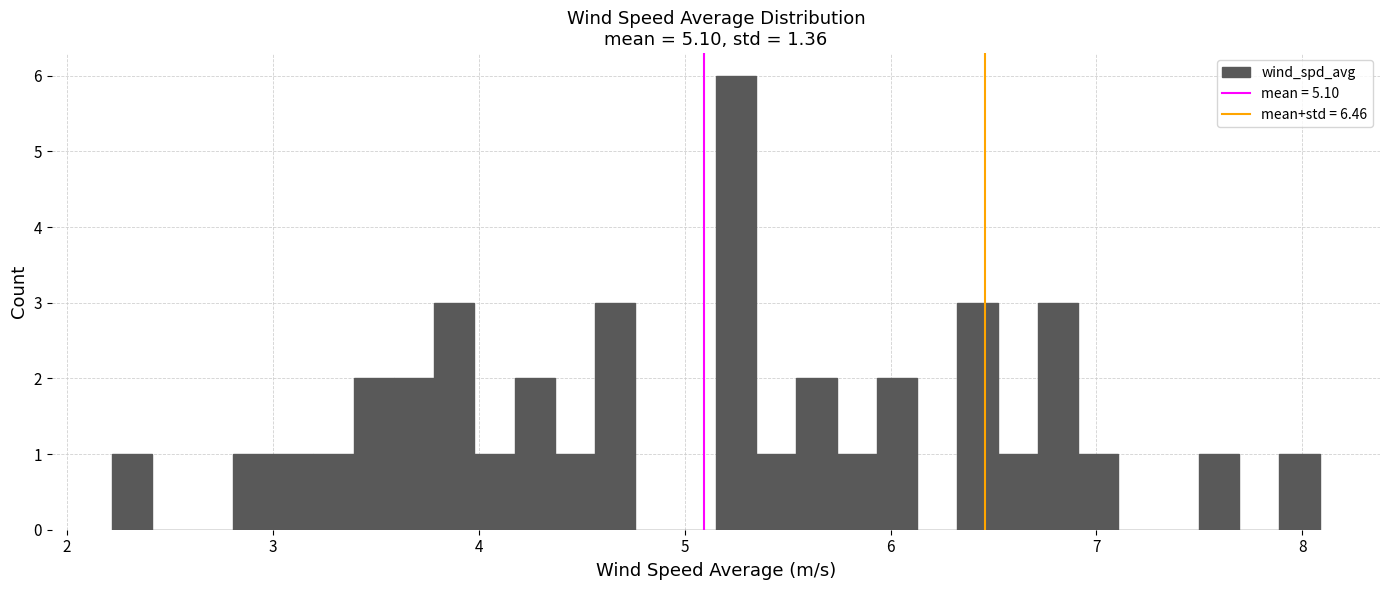

Read against the x-axis, roughly where is the centre of the tallest bar?

5.2